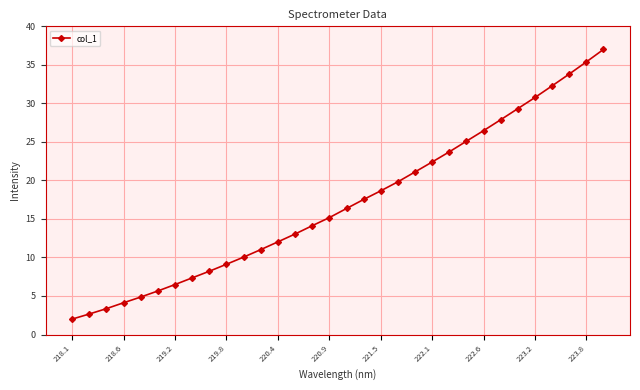

What is the smallest value displayed?

2.0